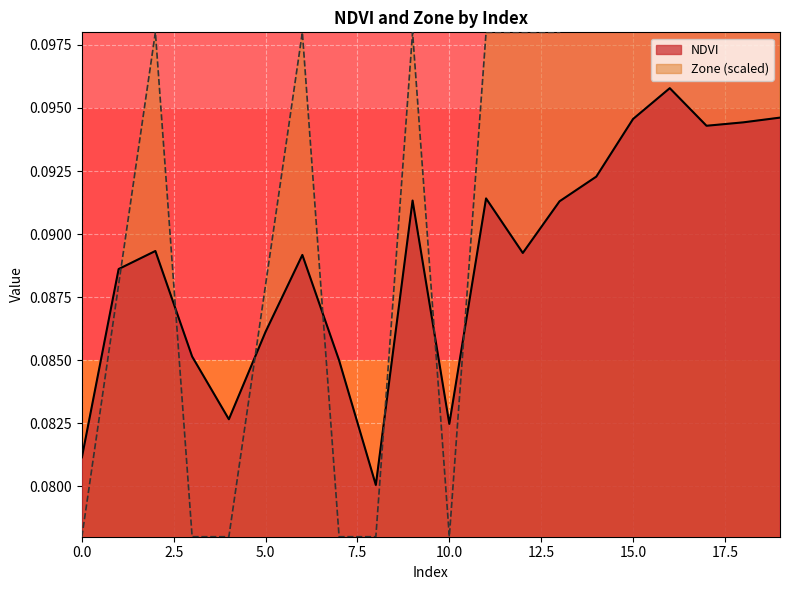

Which series ends up on top after the final intersection of NDVI and Zone?

Zone